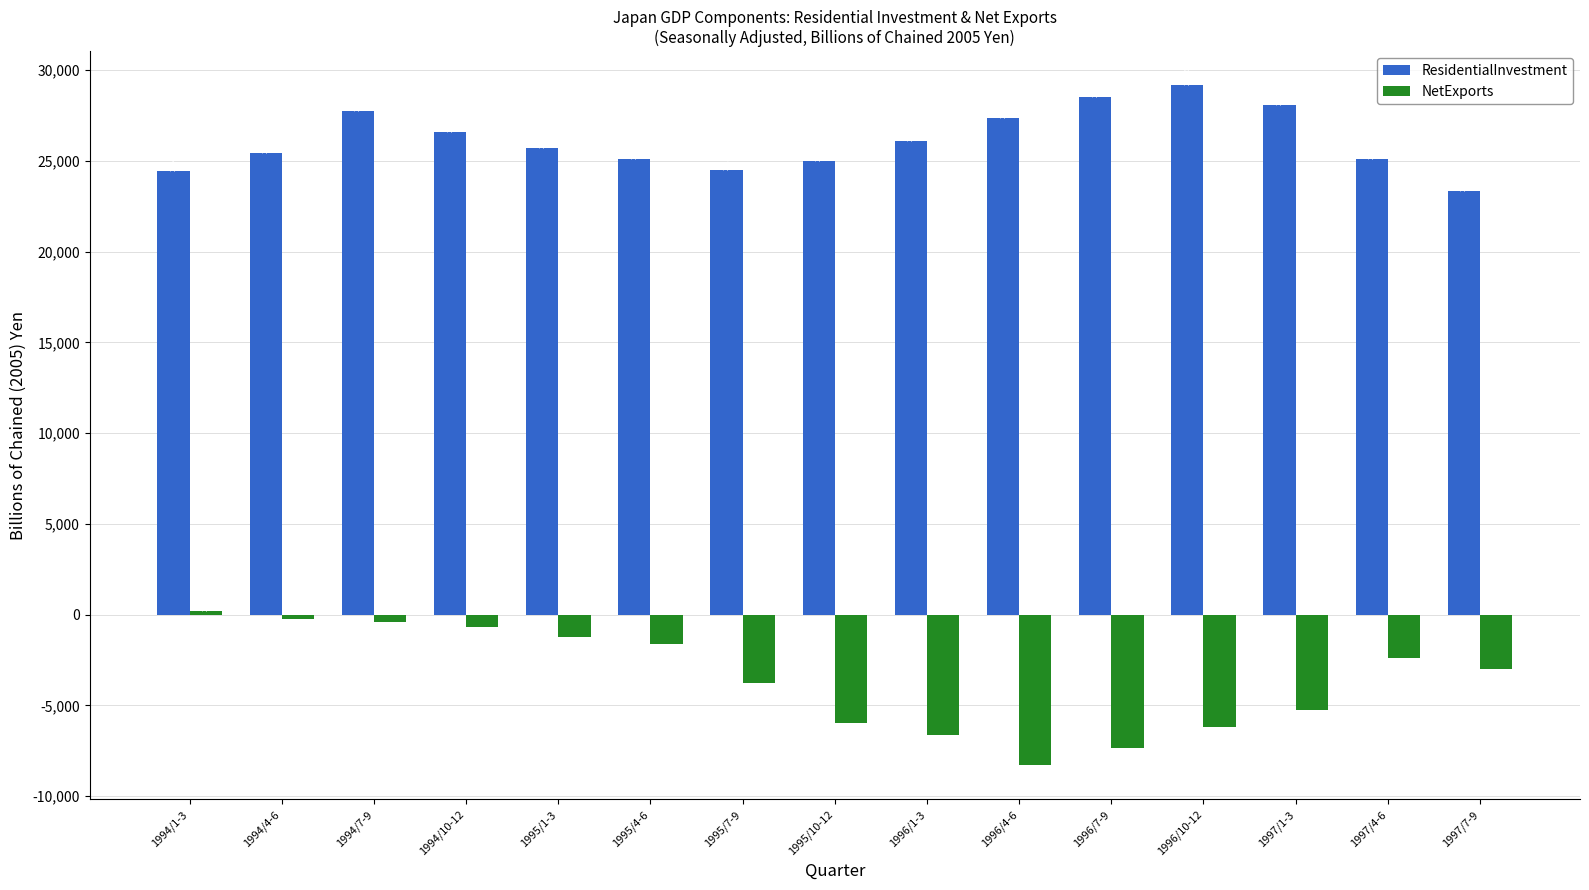

Rank the series at 1997/1-3 from lowest to highest value.

NetExports, ResidentialInvestment